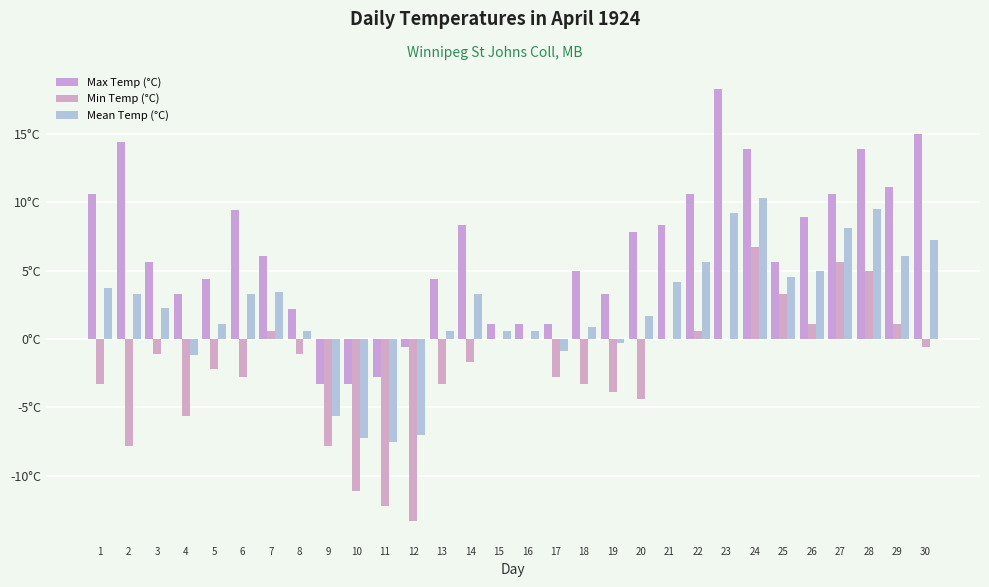

Is it true that Max Temp (°C) equals 5.6 at 25?

True